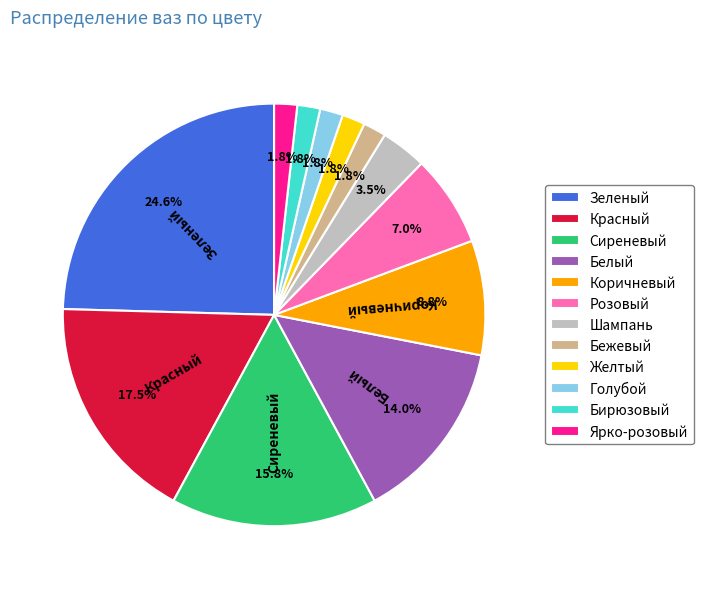

To the nearest percent, what portion does Коричневый represent?

9%